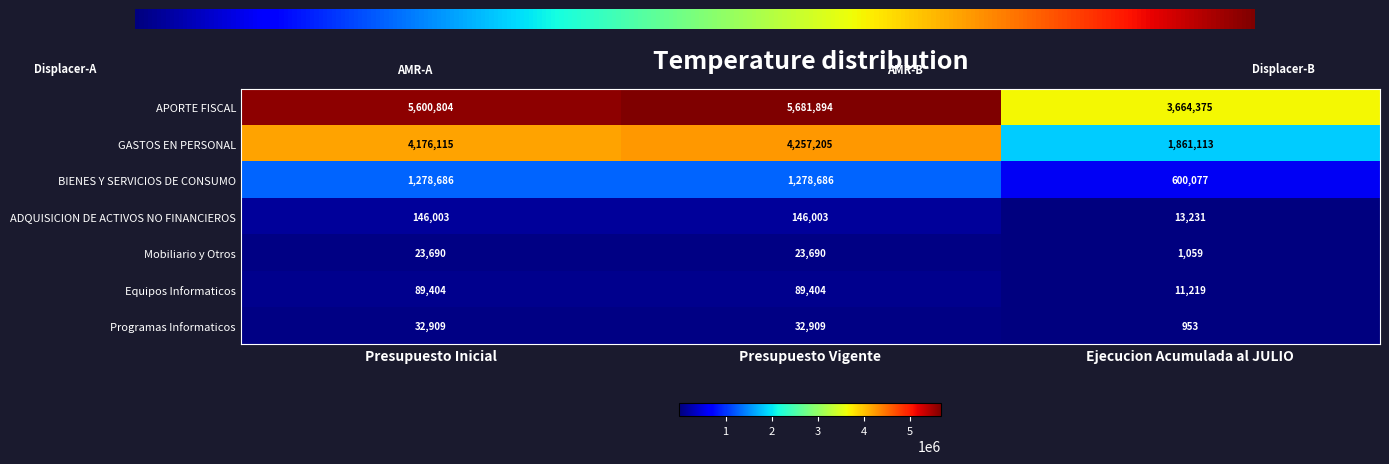

Which category has the lowest value in the ADQUISICION DE ACTIVOS NO FINANCIEROS series?

Ejecucion Acumulada al JULIO